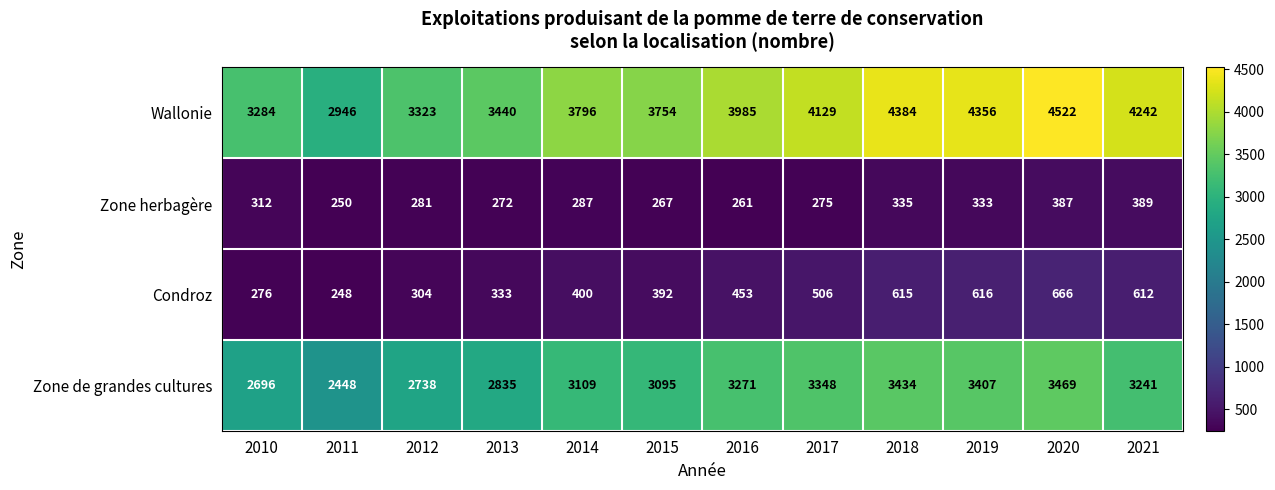

What is the greatest value displayed?

4522